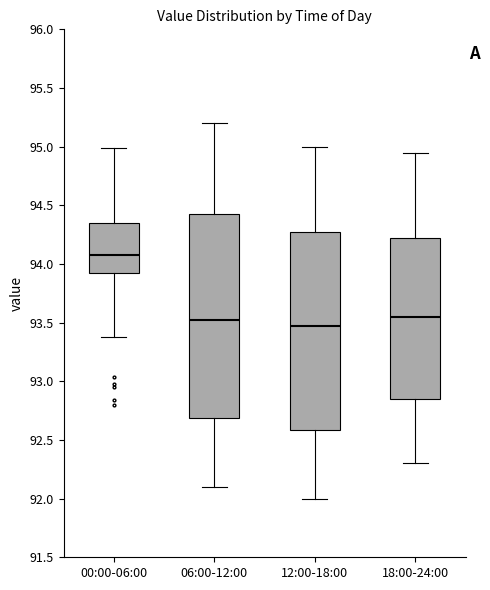

Reading left to right, transcribe this box plot: for each box, give where its median line is, the range the box spans, and where its two whiskers end, as read against the y-axis. The values are not printed on the chart, so give them approximately, as read against the axis.

00:00-06:00: median 94.10, box 93.90 to 94.35, whiskers 93.40 to 95.00
06:00-12:00: median 93.55, box 92.70 to 94.45, whiskers 92.10 to 95.20
12:00-18:00: median 93.50, box 92.60 to 94.30, whiskers 92.00 to 95.00
18:00-24:00: median 93.55, box 92.85 to 94.25, whiskers 92.30 to 94.95